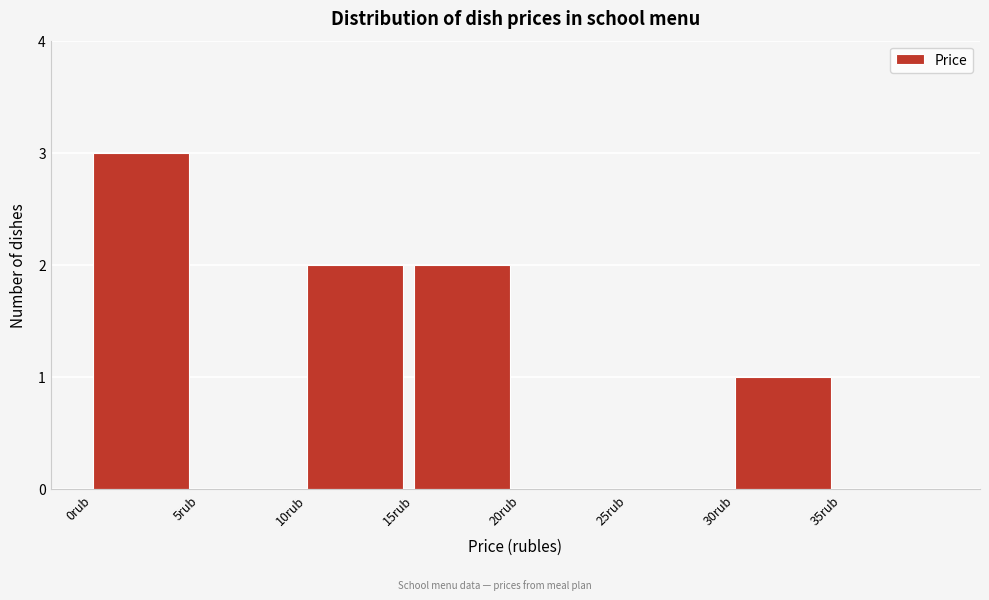

Reading left to right, transcribe this chart: for each bar, give the range it covers on the x-axis and its height. The values are not printed on the chart, so give them approximately, as read against the axis.

0 to 5: 3
5 to 10: 0
10 to 15: 2
15 to 20: 2
20 to 25: 0
25 to 30: 0
30 to 35: 1
35 to 40: 0